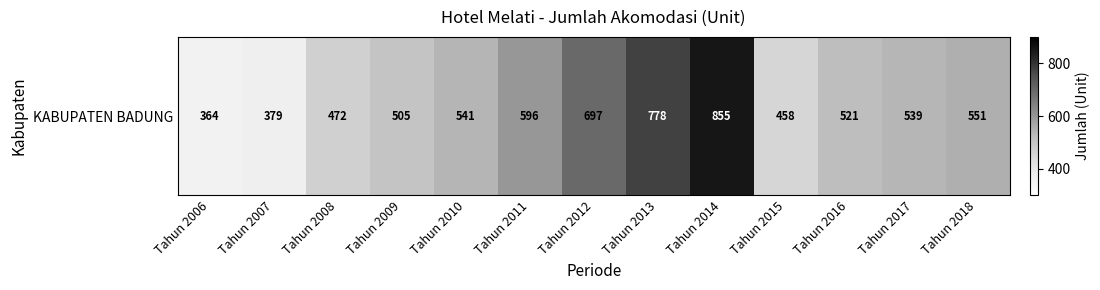

What value does the data have at Tahun 2013?

778